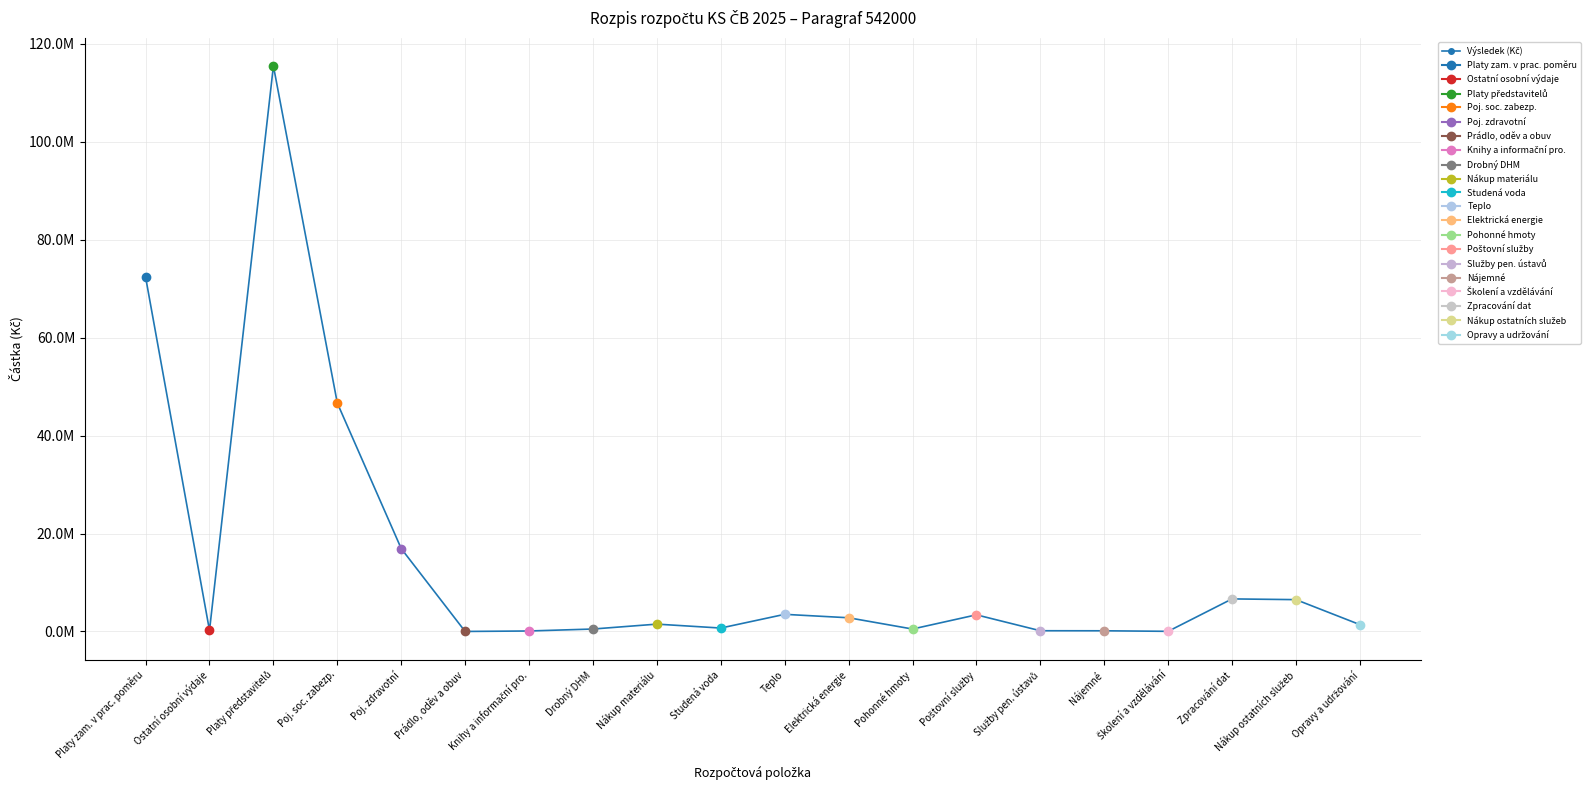

The chart shows a value of 1114775 at Studená voda. True or false?

False